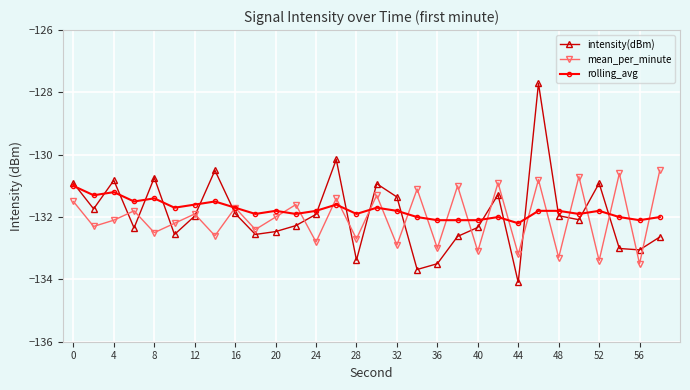

How many interior local valleys does the mean_per_minute series have?

13